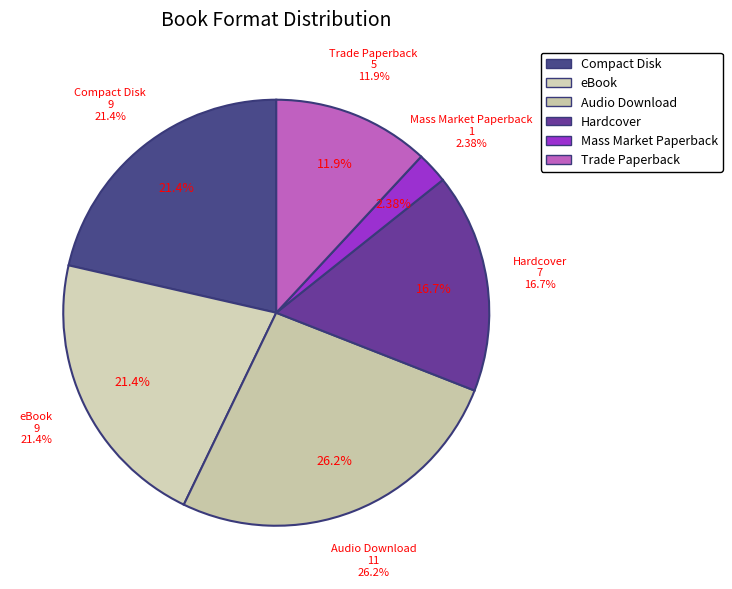

Is Audio Download the majority of the pie?

No